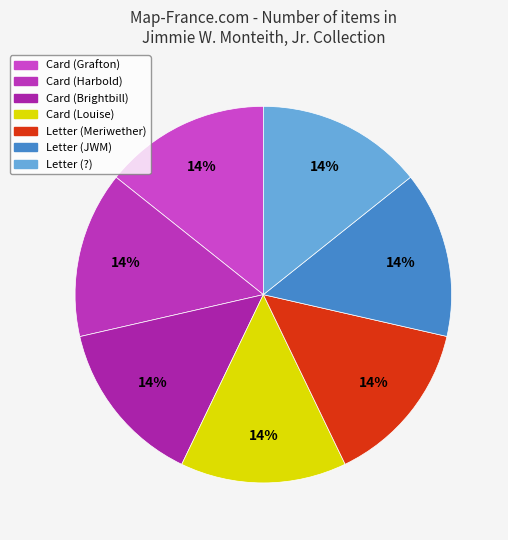

Count the number of slices in the pie.

7